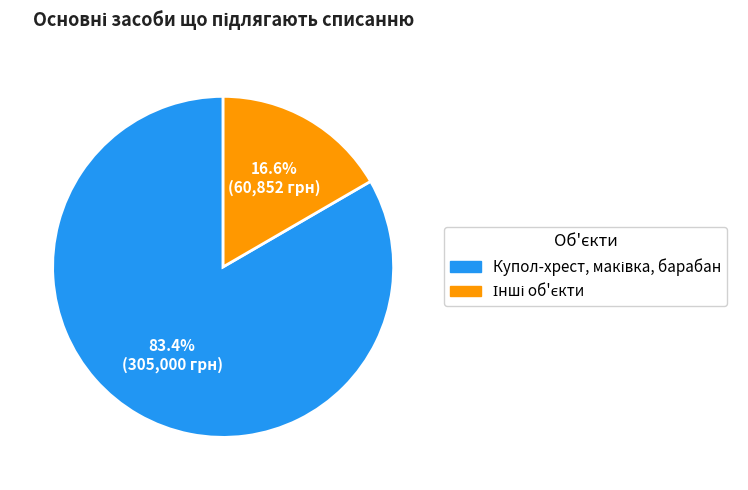

Is there a majority slice in this chart?

Yes